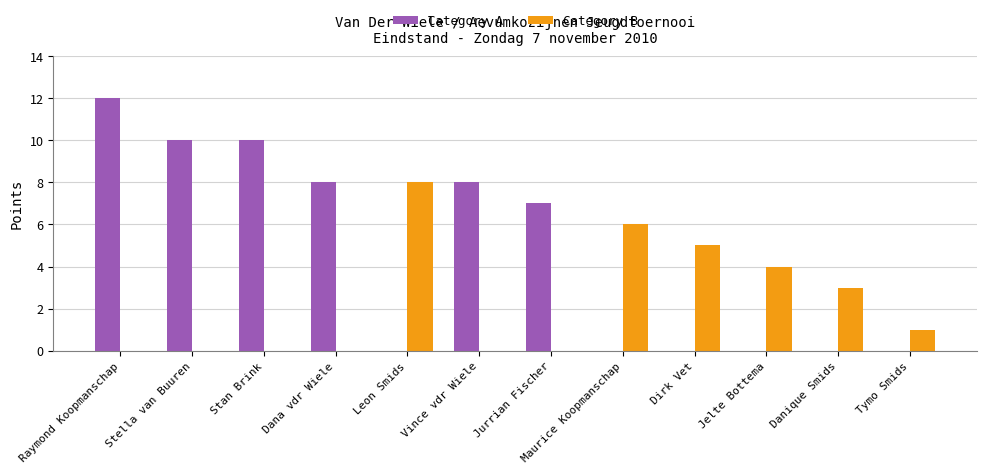

What is the approximate value of Category A at Dana vdr Wiele?

8